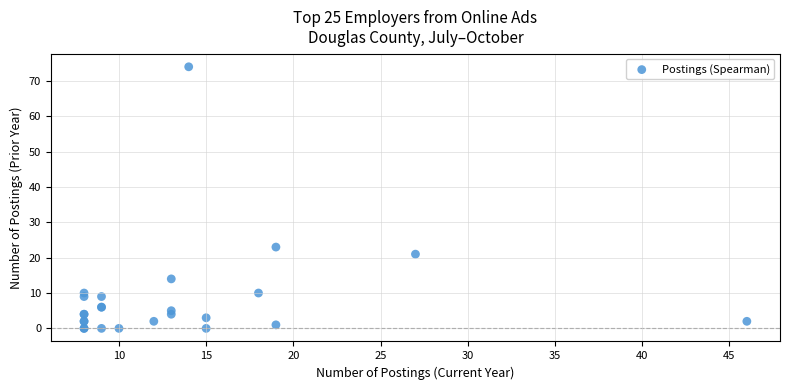

What Y value in the scatter plot is closest to 37?

23